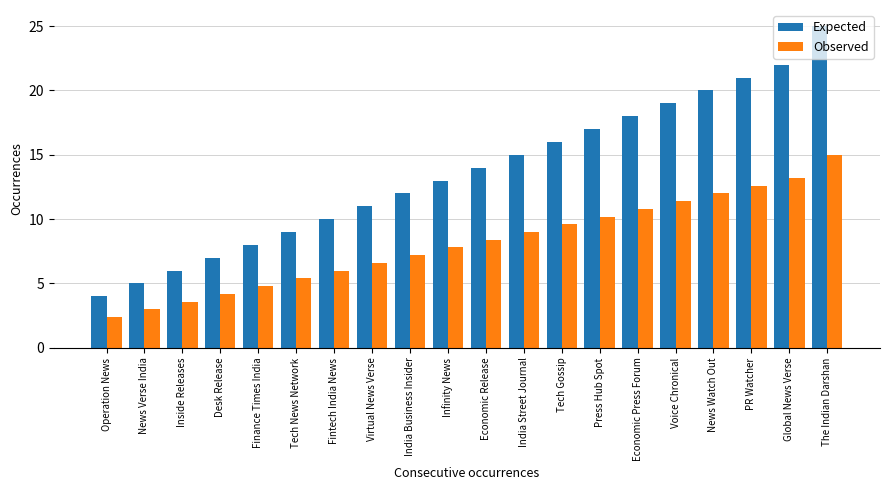

Reading right to left, list all the values displayed in this chart.

Expected: 25.0	22.0	21.0	20.0	19.0	18.0	17.0	16.0	15.0	14.0	13.0	12.0	11.0	10.0	9.0	8.0	7.0	6.0	5.0	4.0
Observed: 15.0	13.2	12.6	12.0	11.4	10.8	10.2	9.6	9.0	8.4	7.8	7.2	6.6	6.0	5.4	4.8	4.2	3.6	3.0	2.4